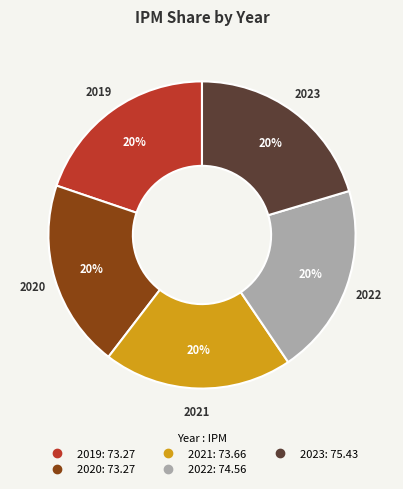

What is the ratio of the value at 2019 to the value at 2022?

1.0